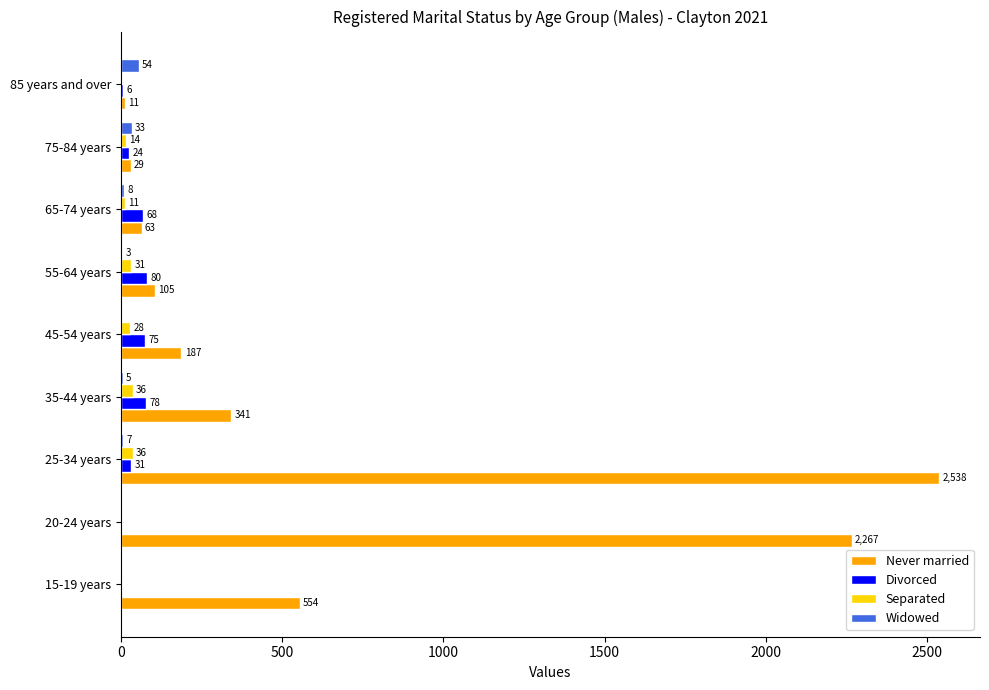

At which label does Never married reach its peak?

25-34 years